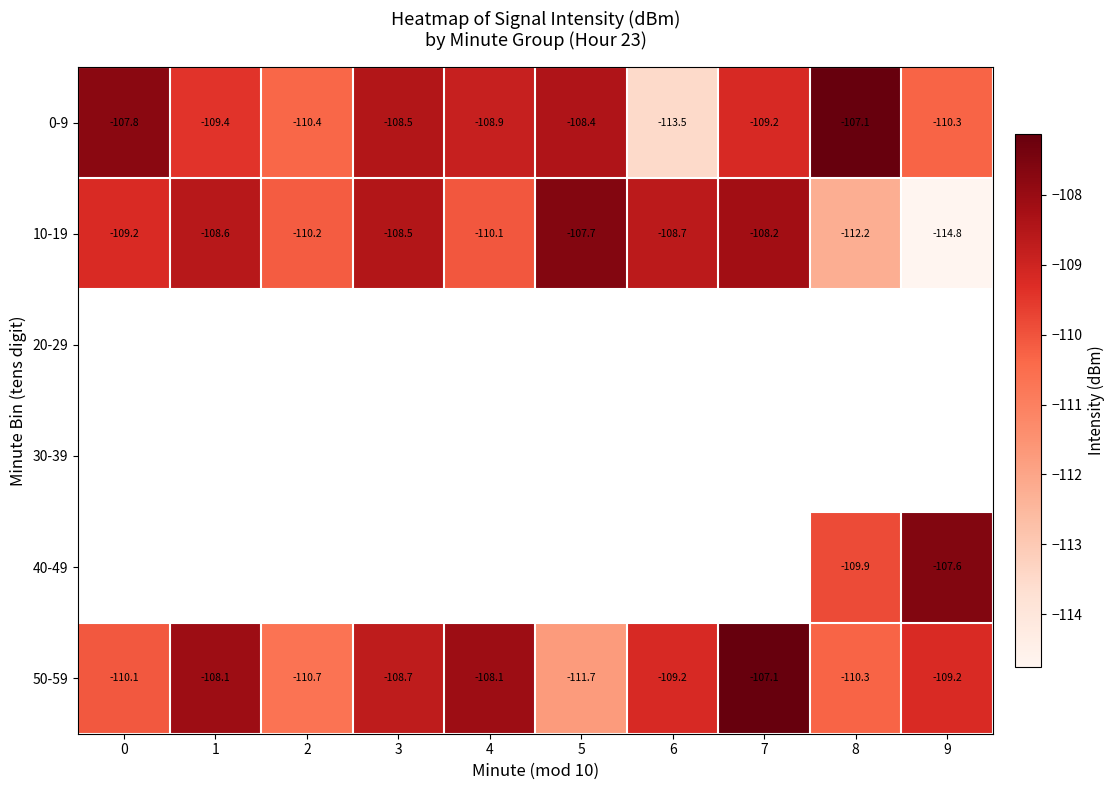

How many distinct data groups are displayed?

6